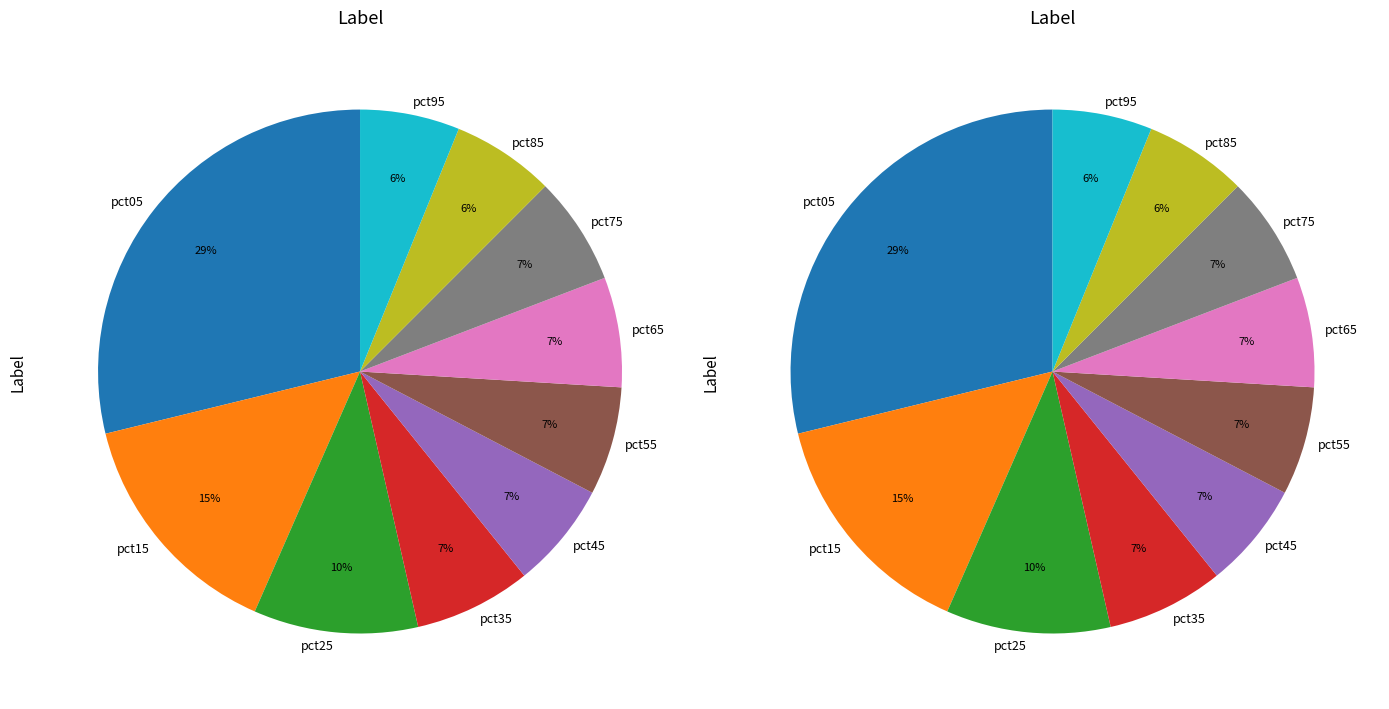

What is the change in value from pct15 to pct85?

-1.0